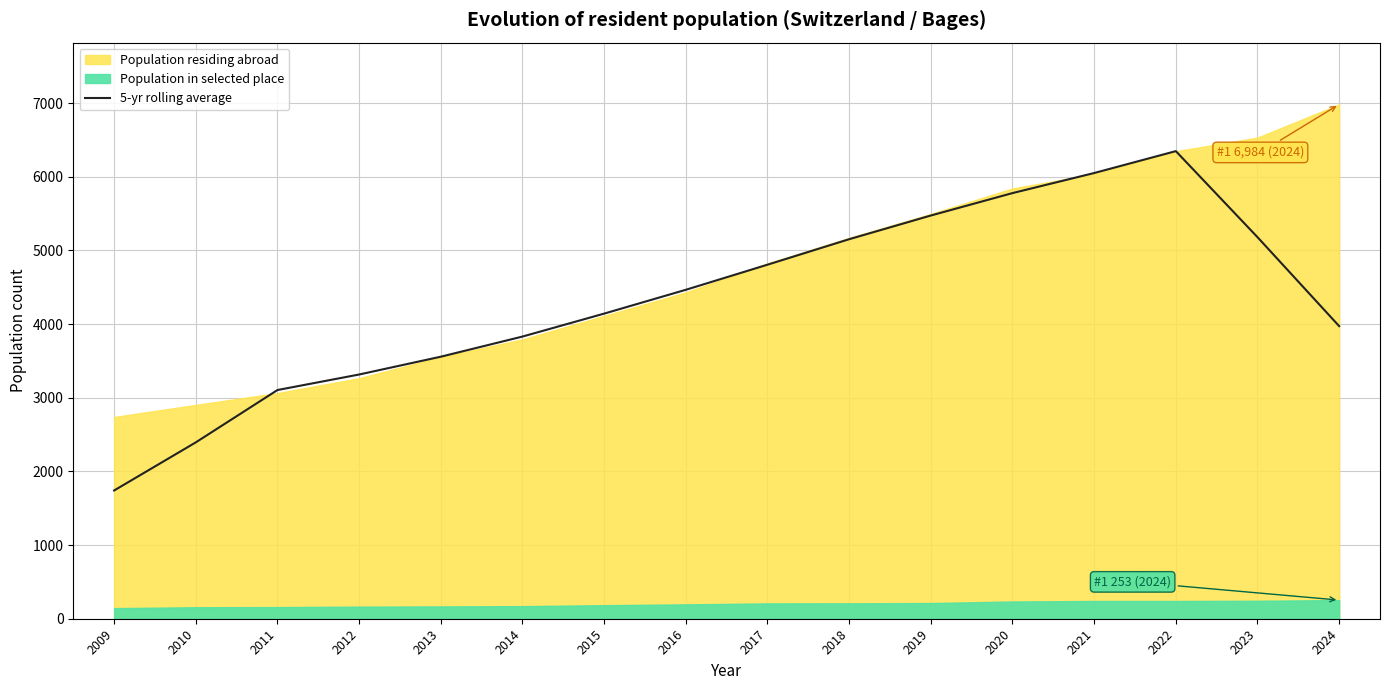

What is the sum of the values at 2015 and 2020?

9922.0